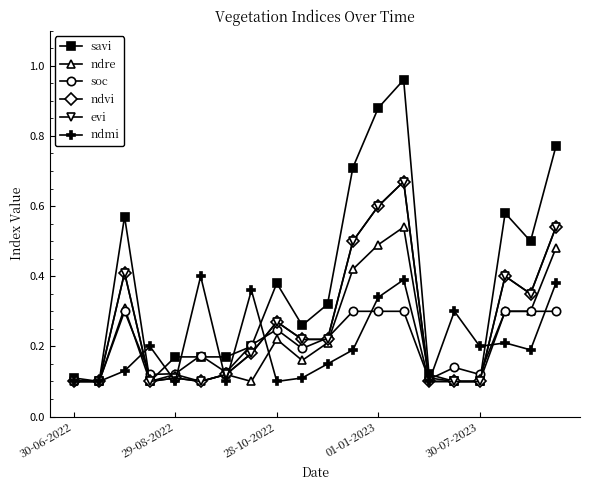

Is this an area chart (filled region under the line)?

No